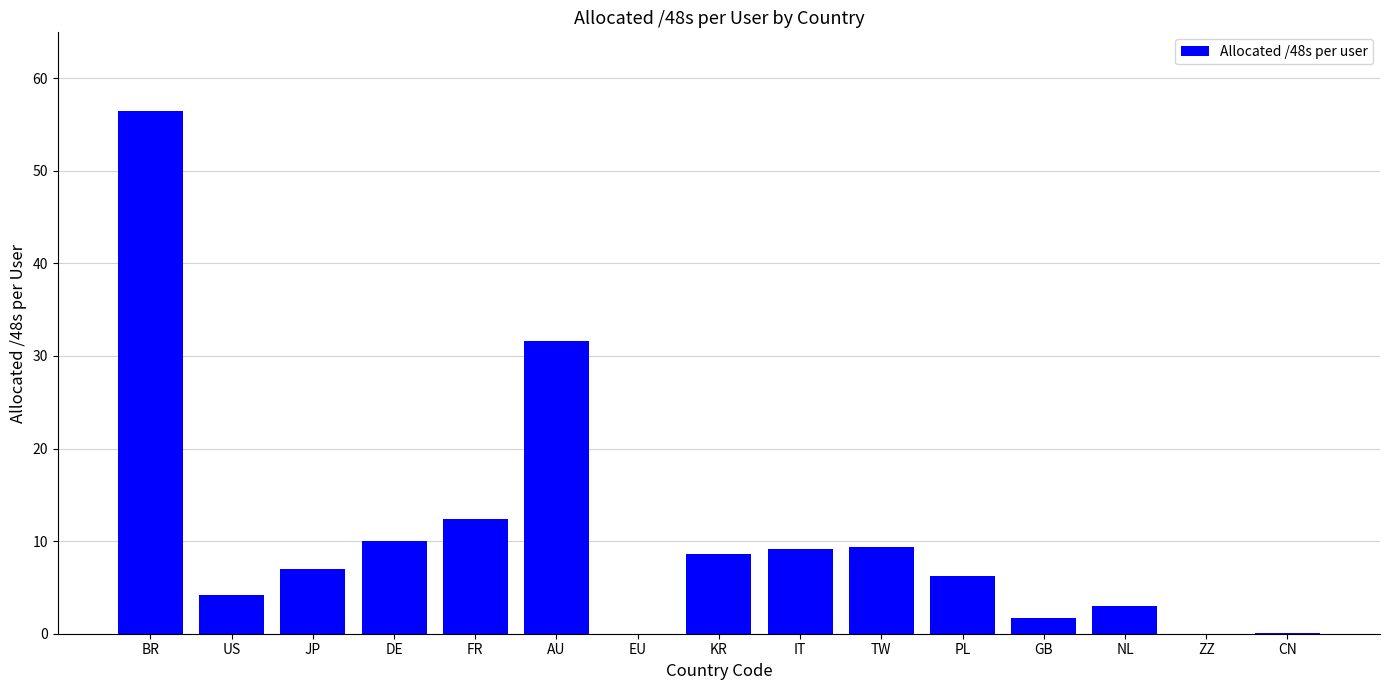

Approximately how many times larger is the value at US compared to GB?

2.5